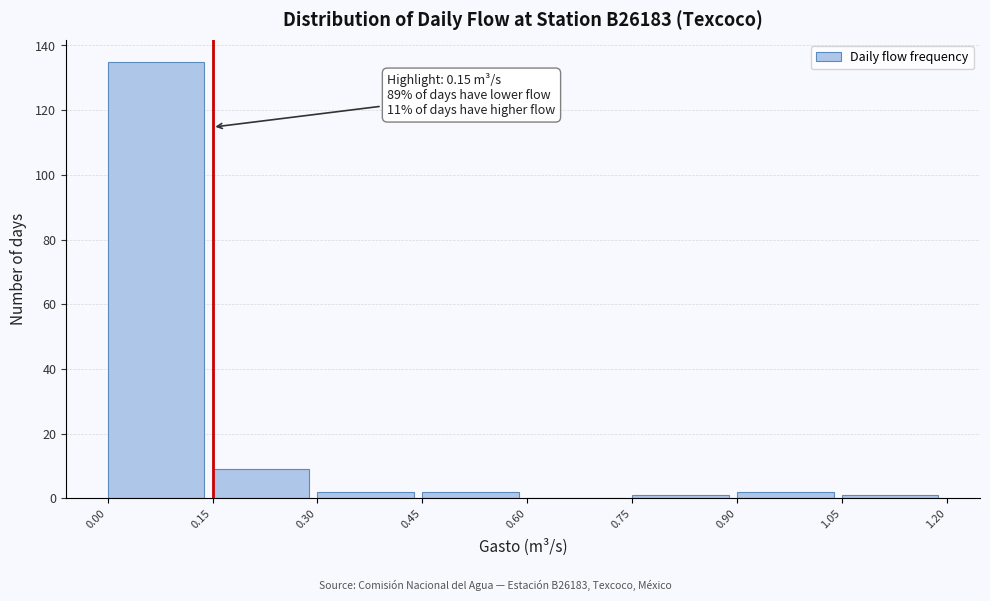

Which range on the x-axis has the tallest bar?

0.00 to 0.15